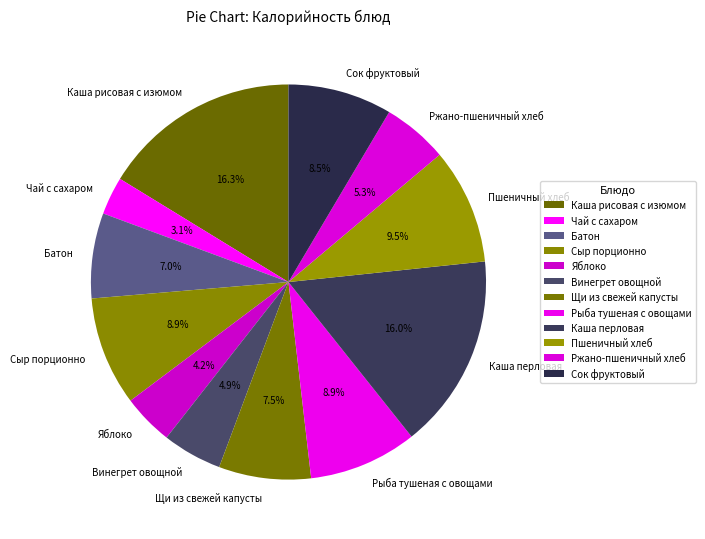

Is there any slice that represents more than half of the pie?

No